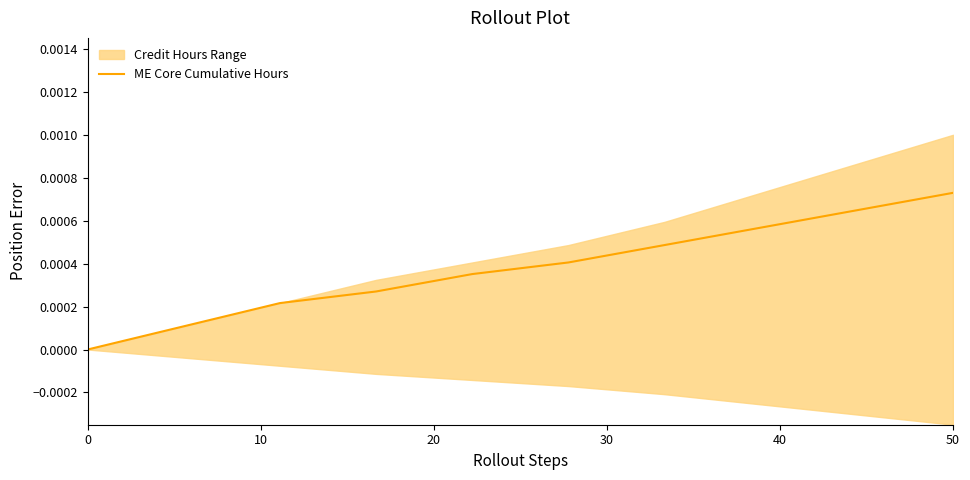

Which category has the highest value in the ME Core Cumulative Hours series?

50